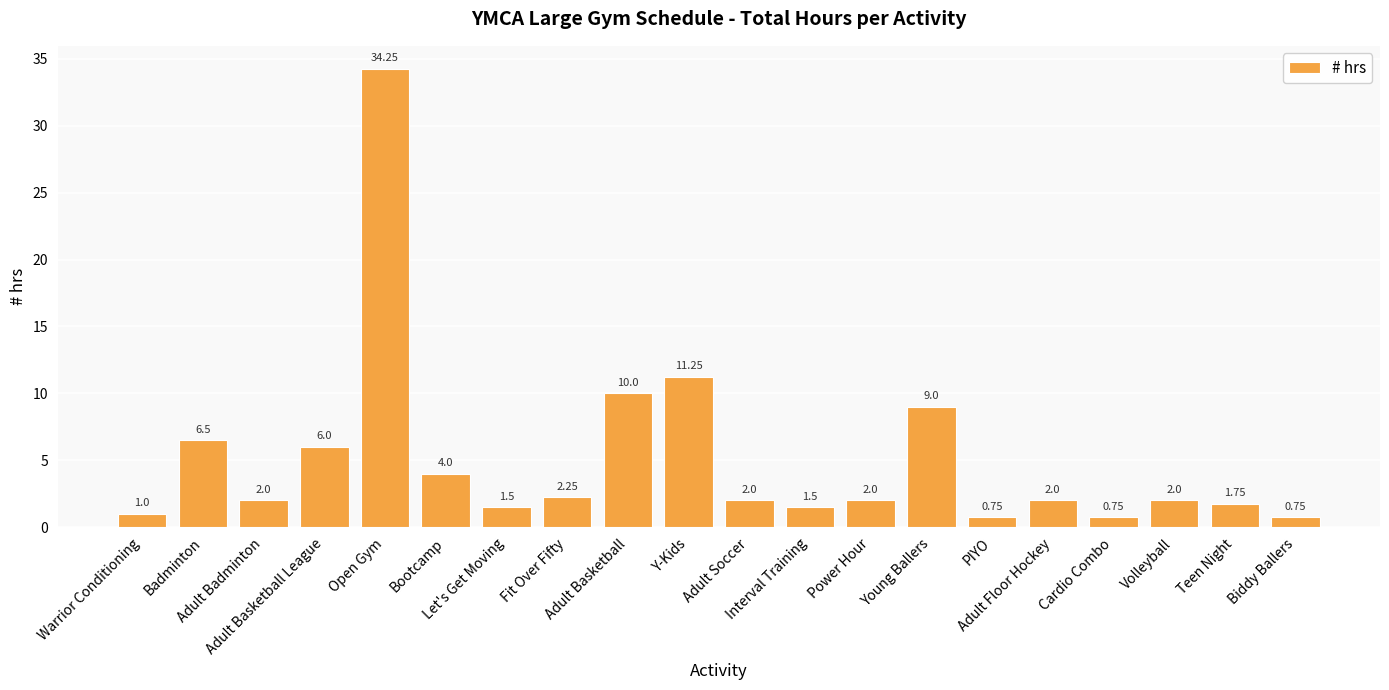

What is the label of the 20th bar from the left?

Biddy Ballers